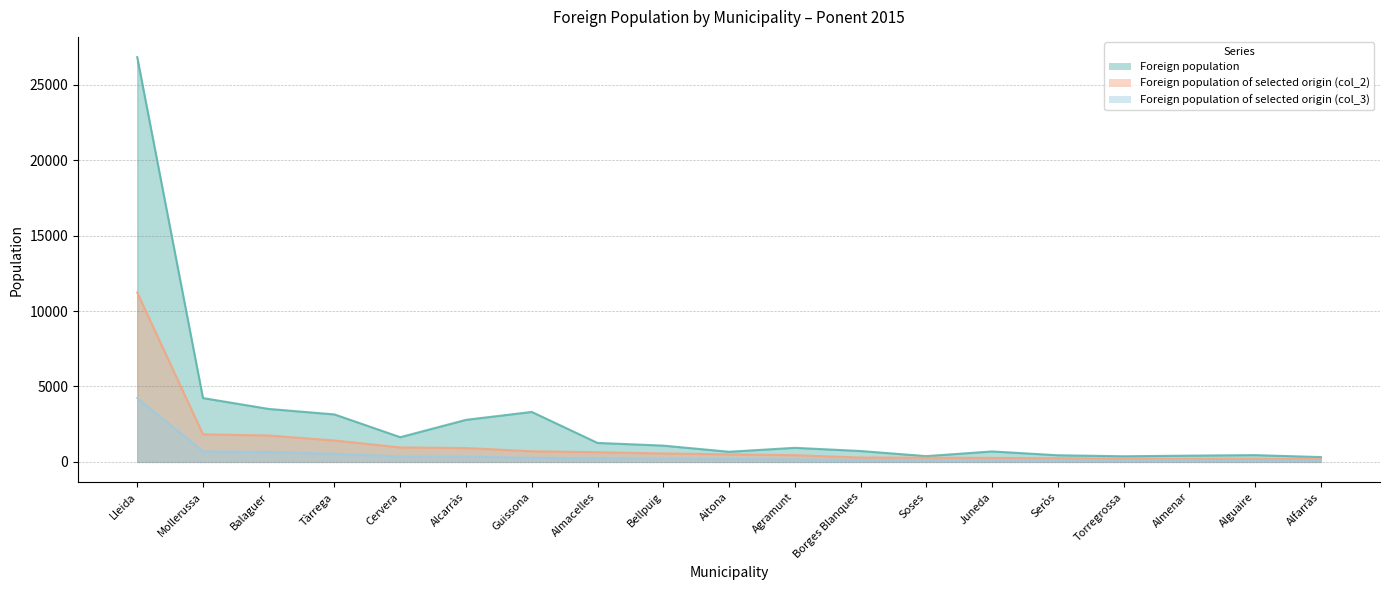

List the series in order of their peak value, lowest first.

Foreign population of selected origin (col_3), Foreign population of selected origin (col_2), Foreign population